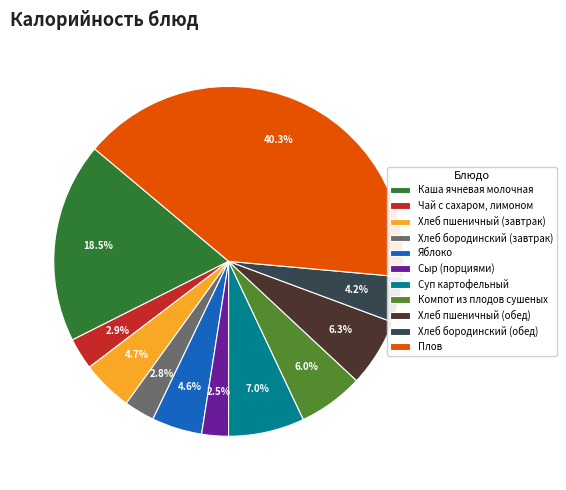

Is it true that Яблоко is 5% of the pie?

True